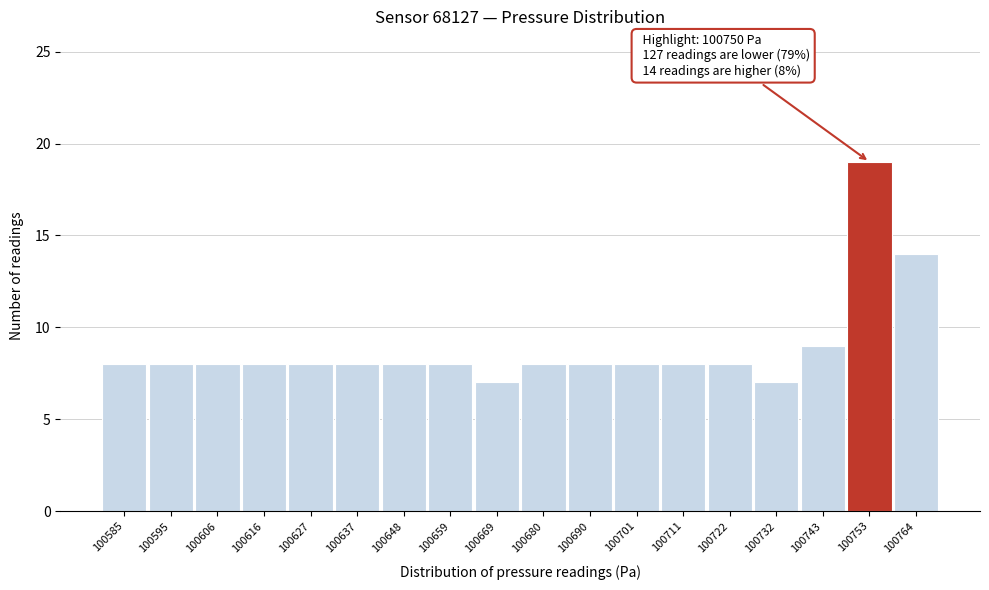

Over which range of the x-axis is the bar tallest?

100748 to 100760